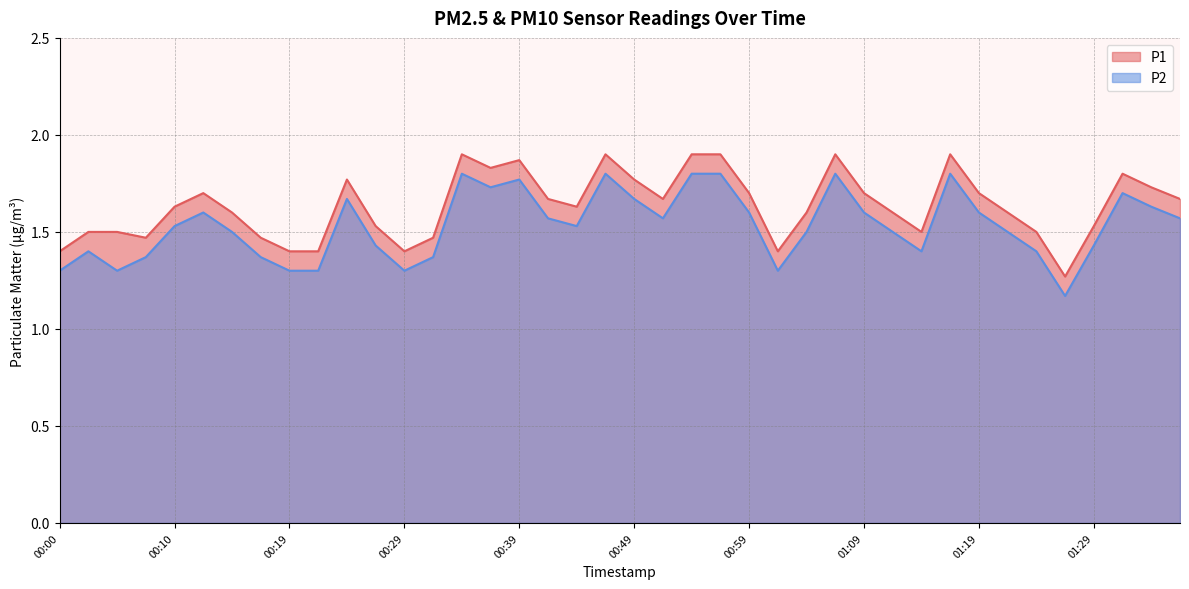

What is the label of the 34th point from the right?

00:15